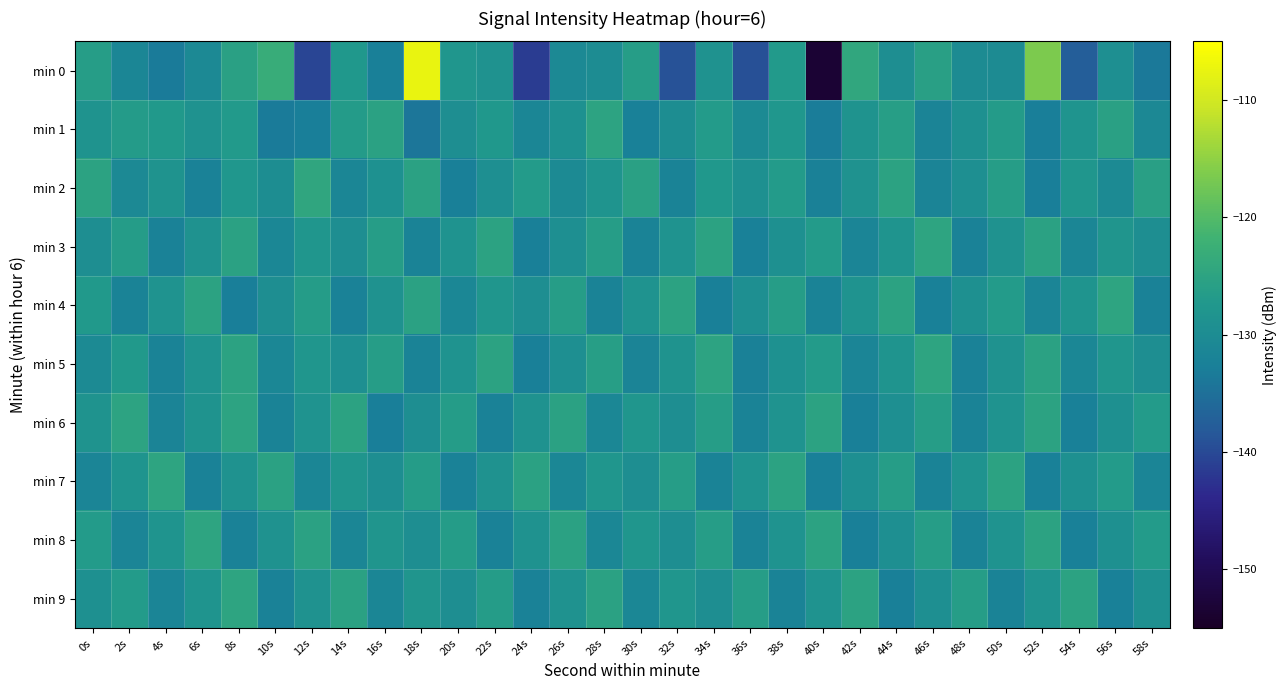

How many series are shown in this chart?

10